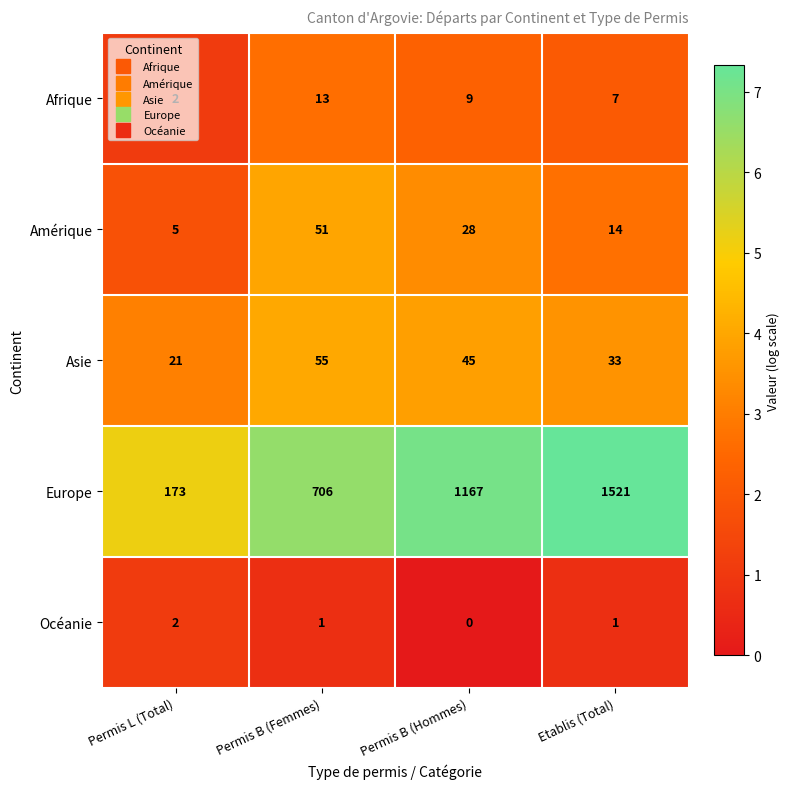

What is the difference between the maximum and minimum values in the Asie series?

34